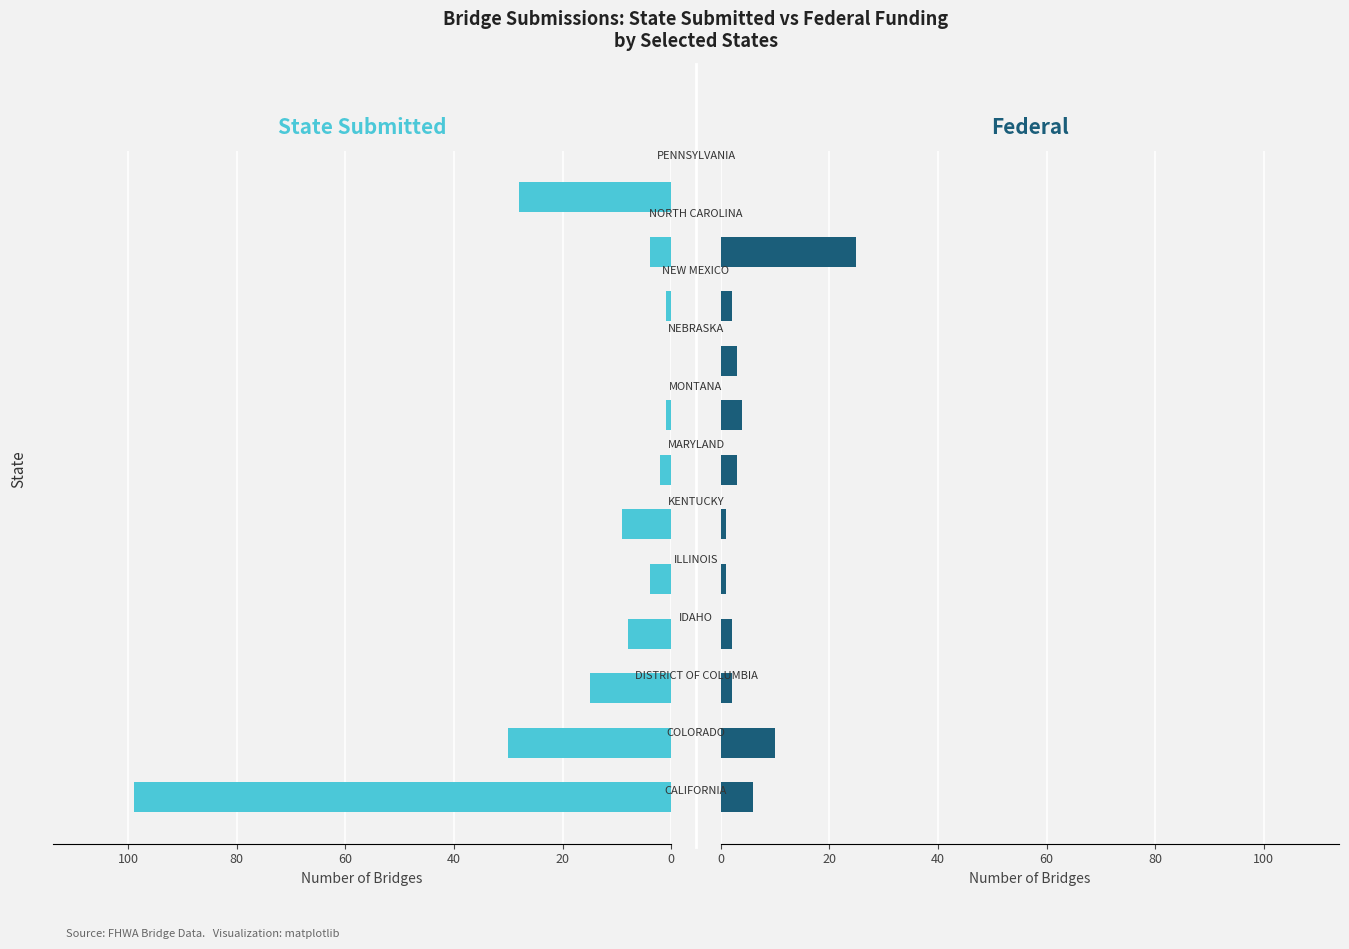

What position from the right is 8?

4